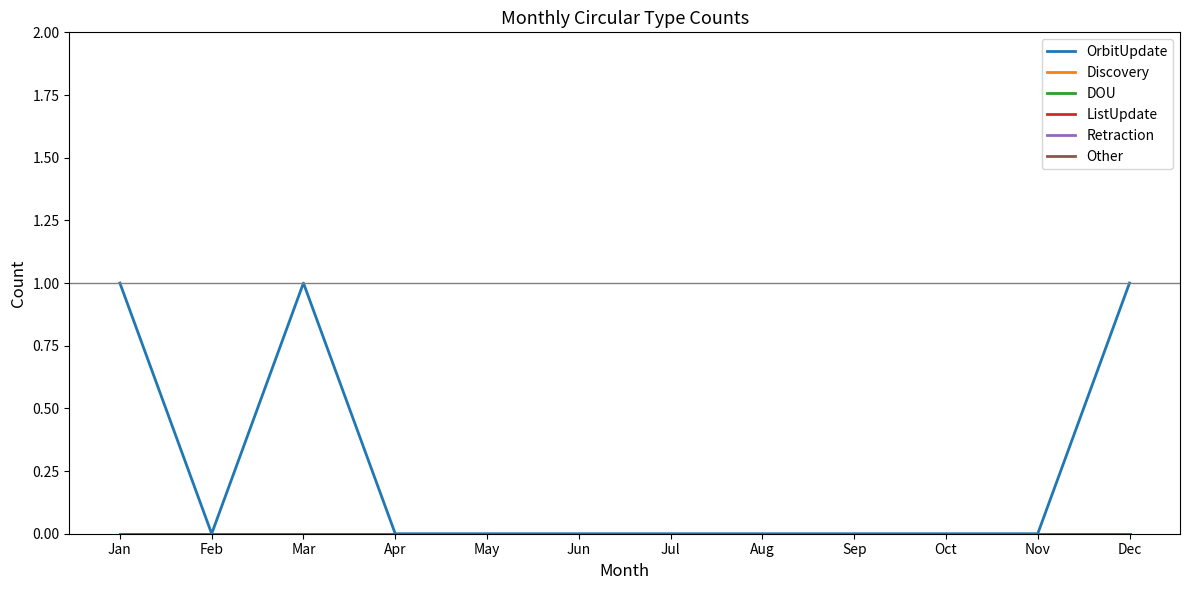

Reading left to right, transcribe all the data shown in this chart.

OrbitUpdate: Jan=1	Feb=0	Mar=1	Apr=0	May=0	Jun=0	Jul=0	Aug=0	Sep=0	Oct=0	Nov=0	Dec=1
Discovery: Jan=0	Feb=0	Mar=0	Apr=0	May=0	Jun=0	Jul=0	Aug=0	Sep=0	Oct=0	Nov=0	Dec=0
DOU: Jan=0	Feb=0	Mar=0	Apr=0	May=0	Jun=0	Jul=0	Aug=0	Sep=0	Oct=0	Nov=0	Dec=0
ListUpdate: Jan=0	Feb=0	Mar=0	Apr=0	May=0	Jun=0	Jul=0	Aug=0	Sep=0	Oct=0	Nov=0	Dec=0
Retraction: Jan=0	Feb=0	Mar=0	Apr=0	May=0	Jun=0	Jul=0	Aug=0	Sep=0	Oct=0	Nov=0	Dec=0
Other: Jan=0	Feb=0	Mar=0	Apr=0	May=0	Jun=0	Jul=0	Aug=0	Sep=0	Oct=0	Nov=0	Dec=0